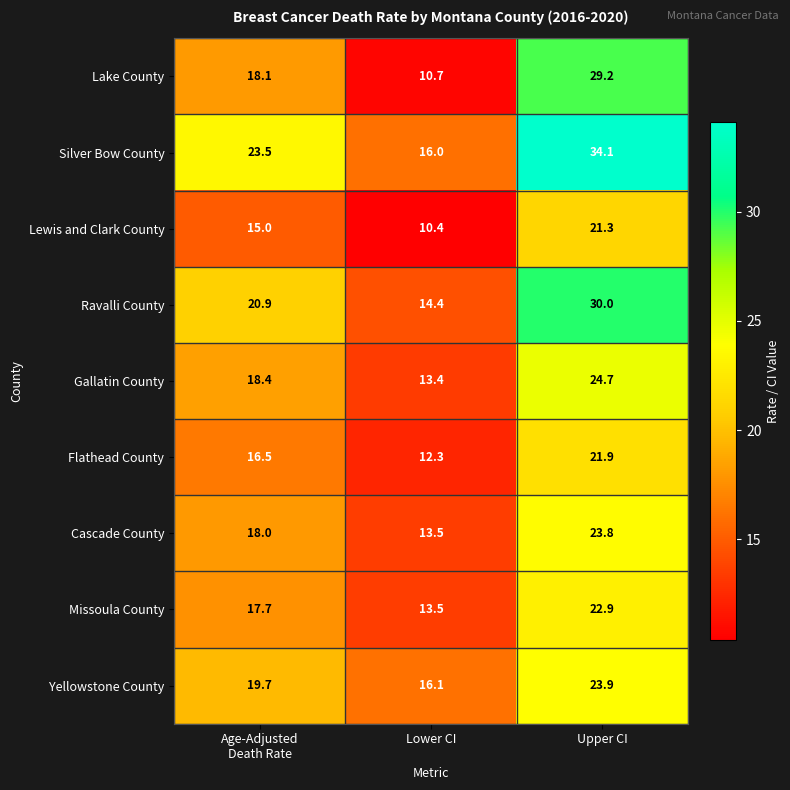

At which category does the chart reach its peak across all series?

Upper CI